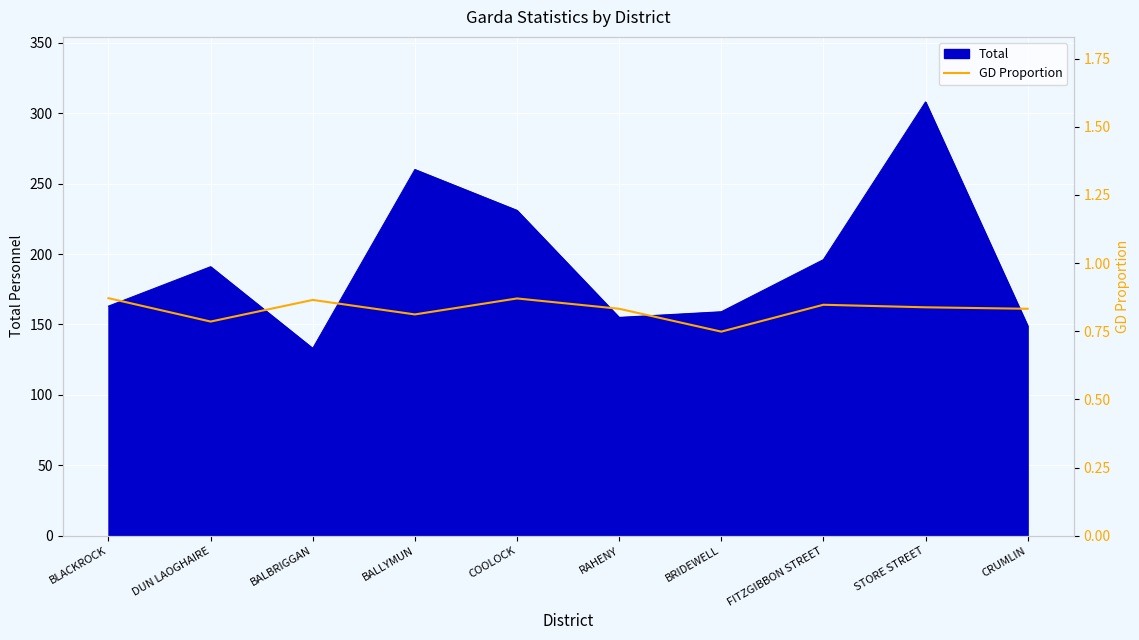

True or false: Total has a value of 308 at STORE STREET.

True